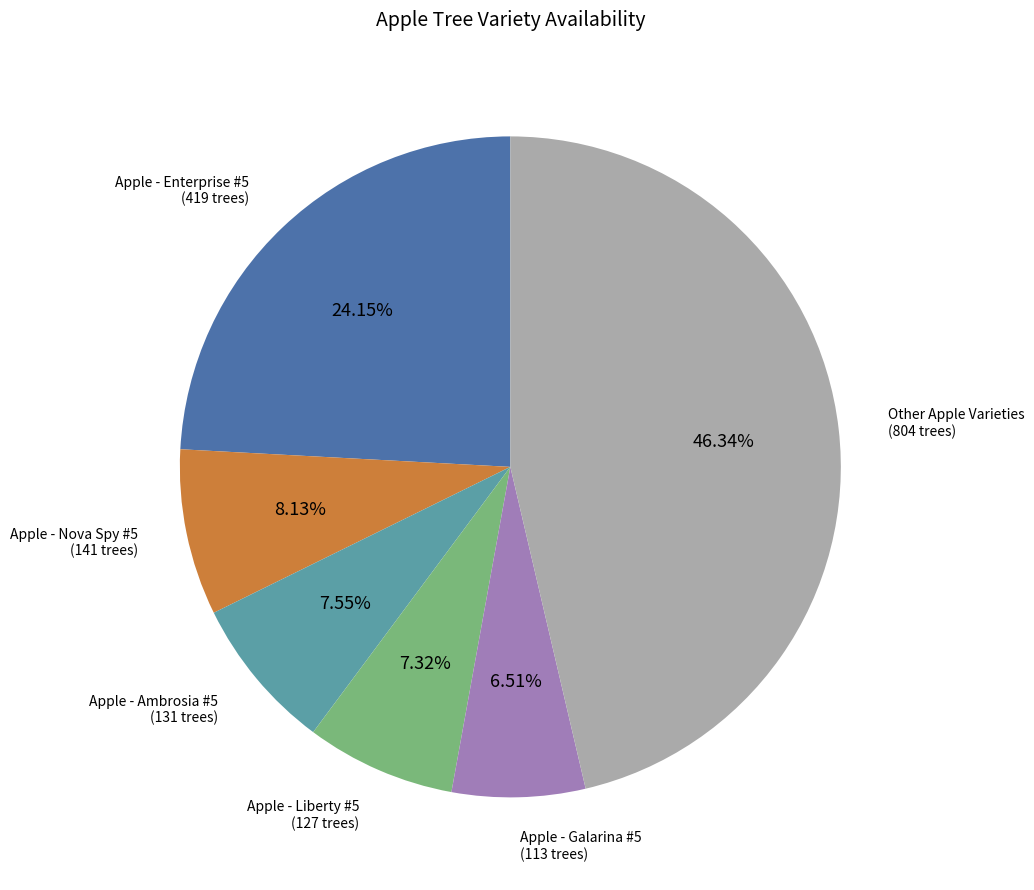

Do Apple - Liberty #5 and Apple - Enterprise #5 together represent more than half of the pie?

No